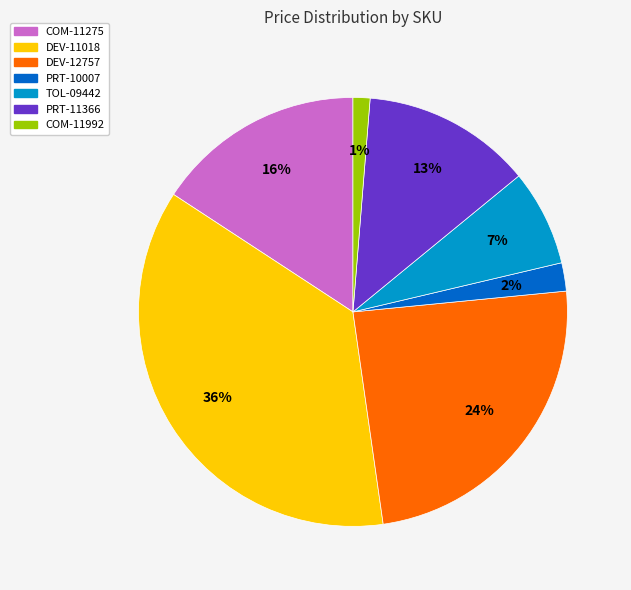

What percentage is the PRT-11366 slice, to the nearest percent?

13%